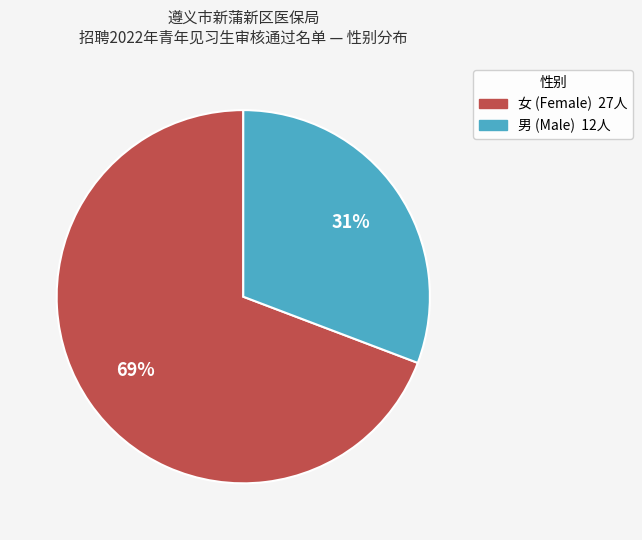

Combined, do 男 and 女 account for over 50%?

Yes